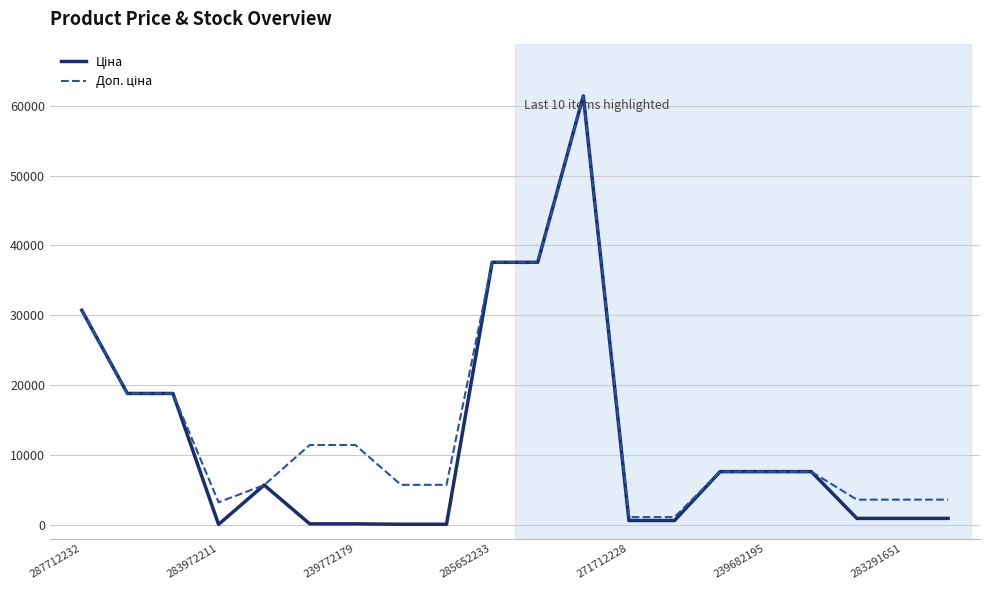

Is this an area chart (filled region under the line)?

No